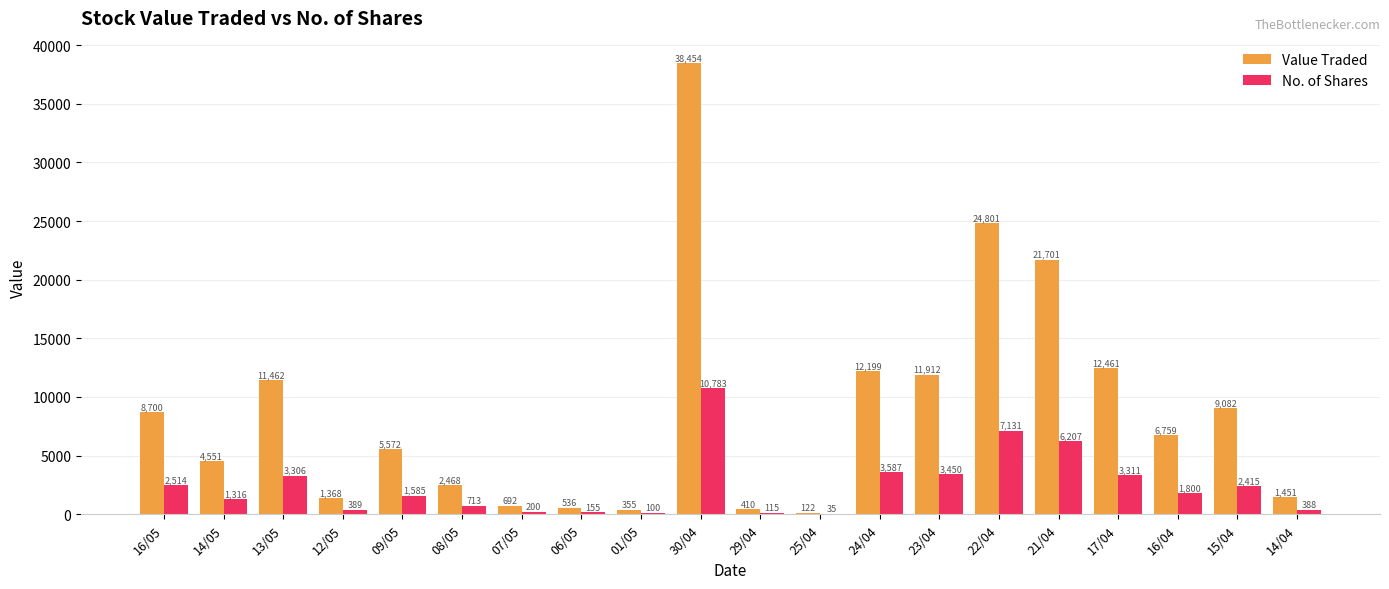

Which series has the largest range (max minus min)?

Value Traded